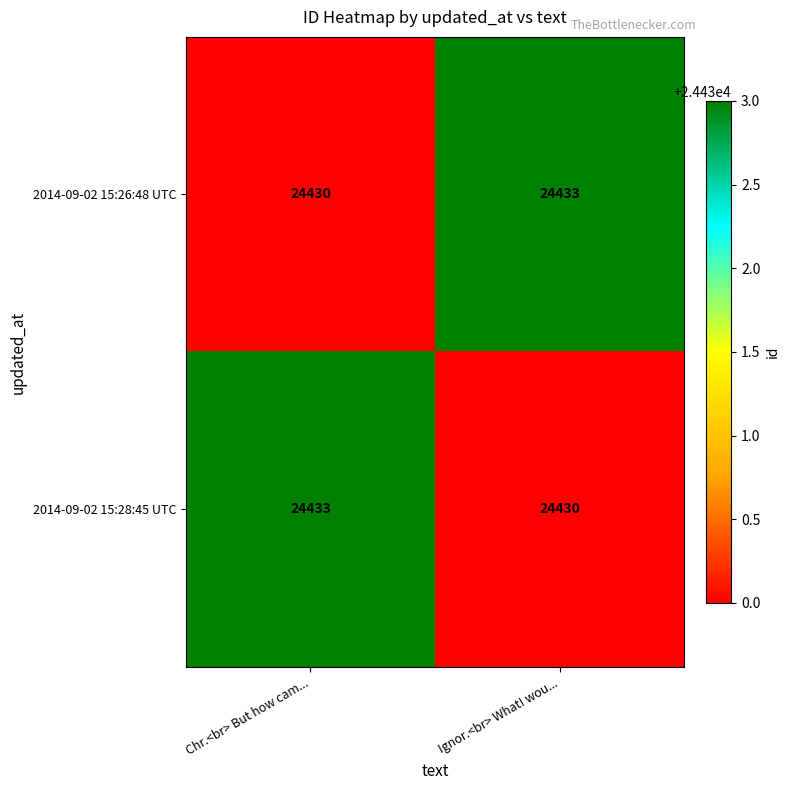

What is the sum of the 2014-09-02 15:28:45 UTC values at Ignor.<br> What! wou... and Chr.<br> But how cam...?

48863